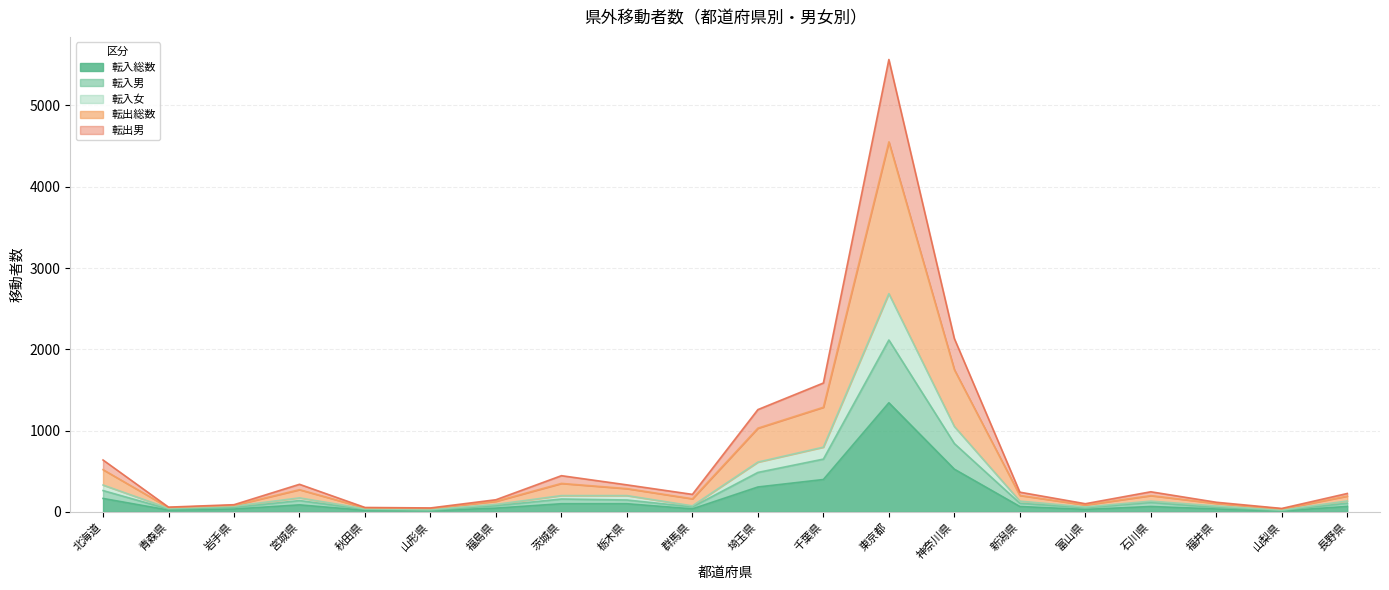

Rank the categories by 転入女 value from lowest to highest.

山梨県, 山形県, 秋田県, 青森県, 岩手県, 富山県, 福井県, 福島県, 群馬県, 長野県, 石川県, 新潟県, 宮城県, 栃木県, 茨城県, 北海道, 埼玉県, 千葉県, 神奈川県, 東京都